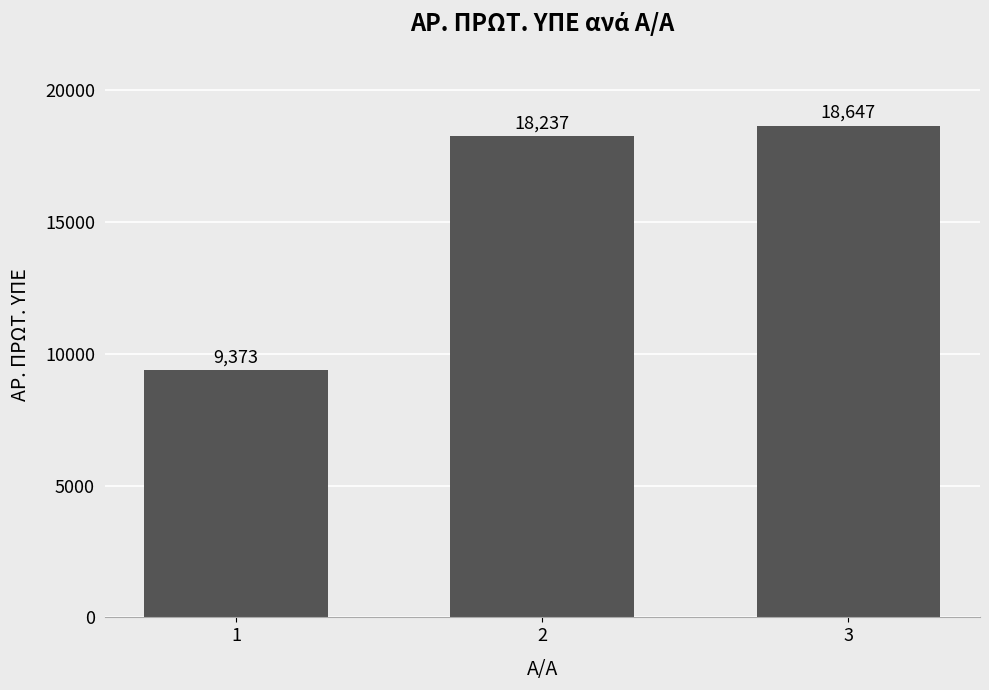

What is the approximate value at 3, to the nearest 10?

18650